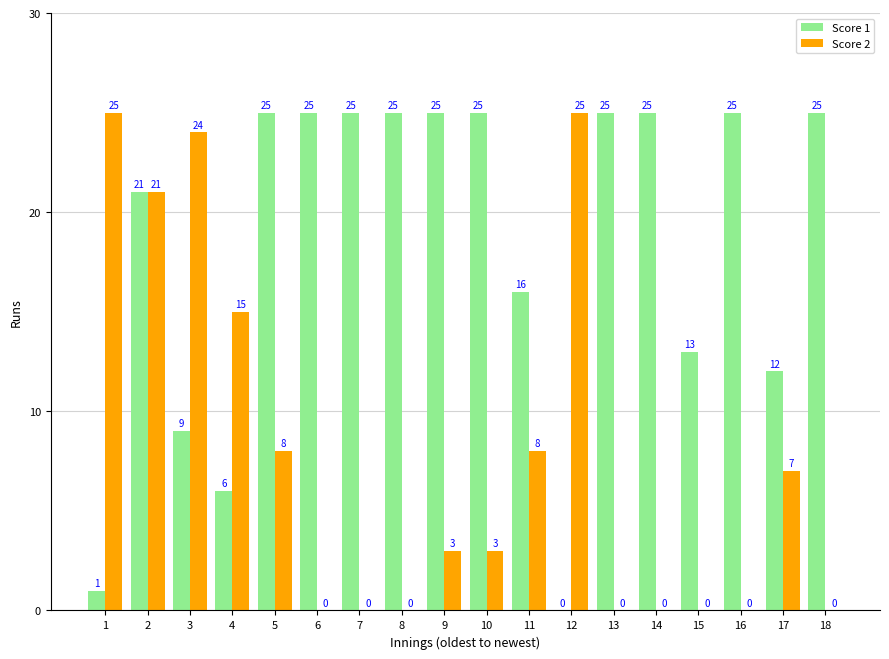

Between 2 and 7, which series saw the biggest shift?

Score 2